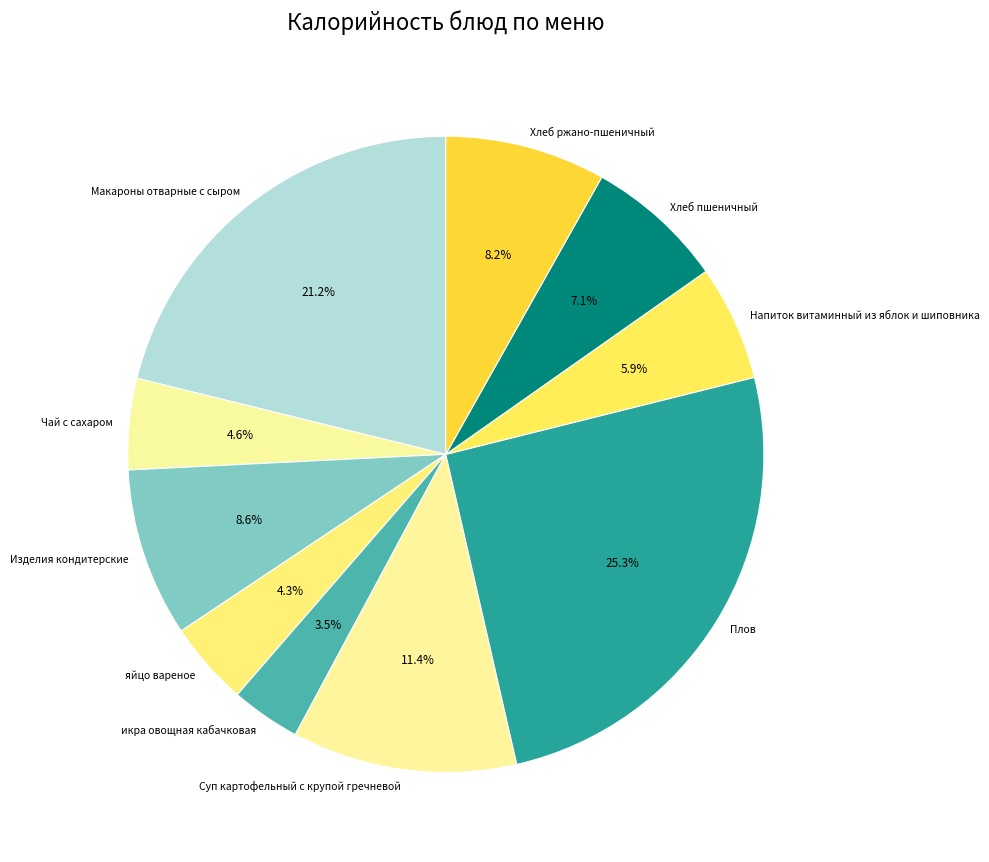

Between Чай с сахаром and икра овощная кабачковая, which is larger?

Чай с сахаром